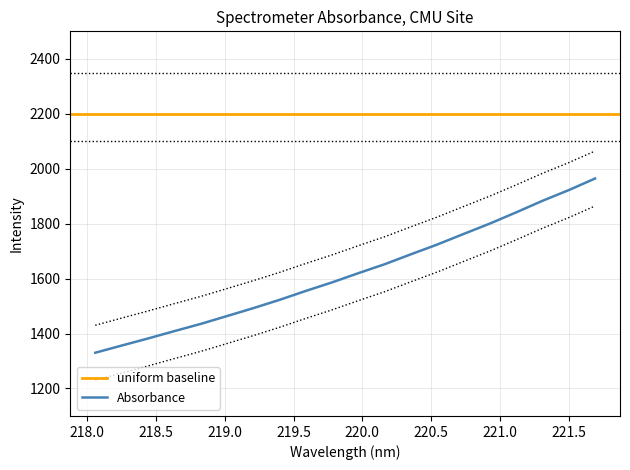

What is the difference between the second highest and minimum values?

591.9